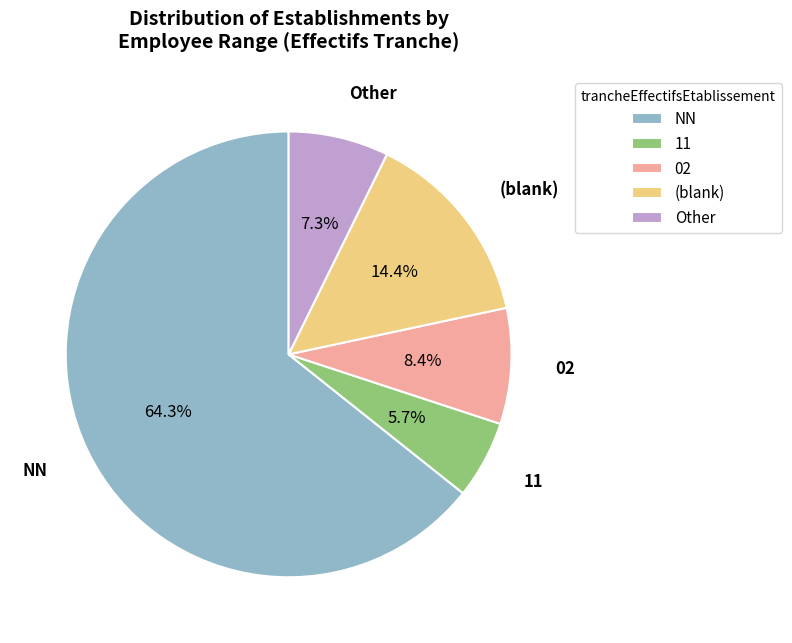

Rank the categories by value from highest to lowest.

NN, (blank), 02, Other, 11